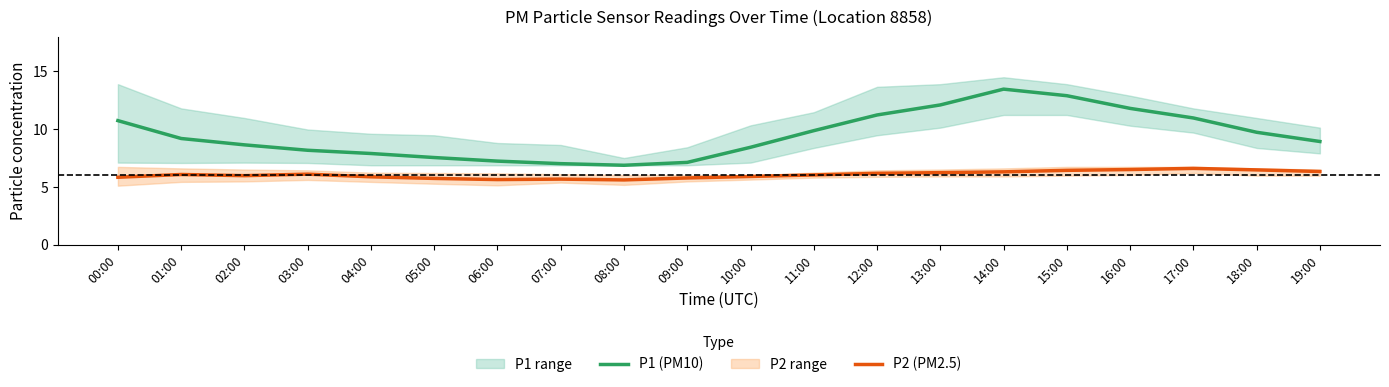

What is the label of the 16th point from the right?

04:00